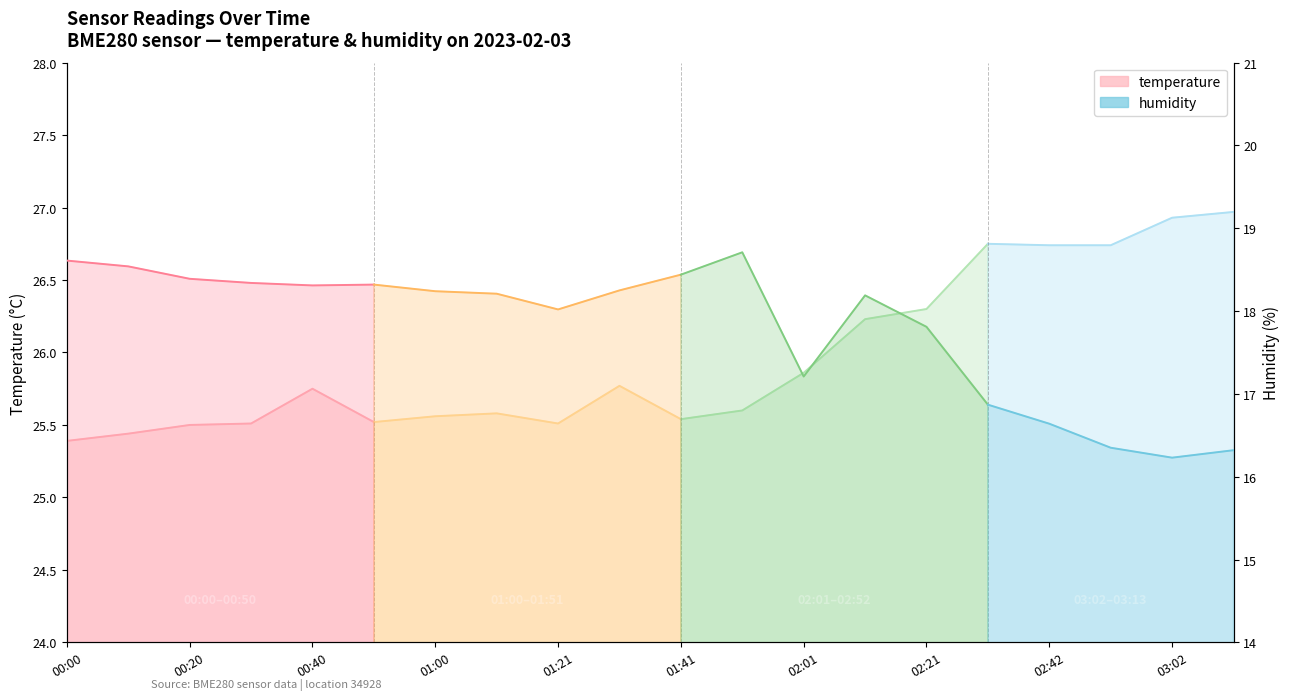

The humidity series shows 32.2 at 01:00. True or false?

False